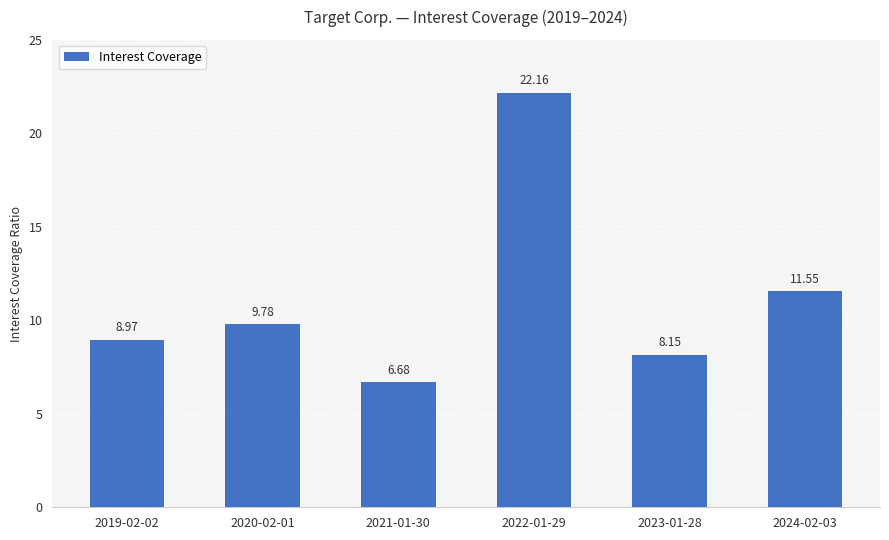

What is the minimum value shown in the chart?

6.7